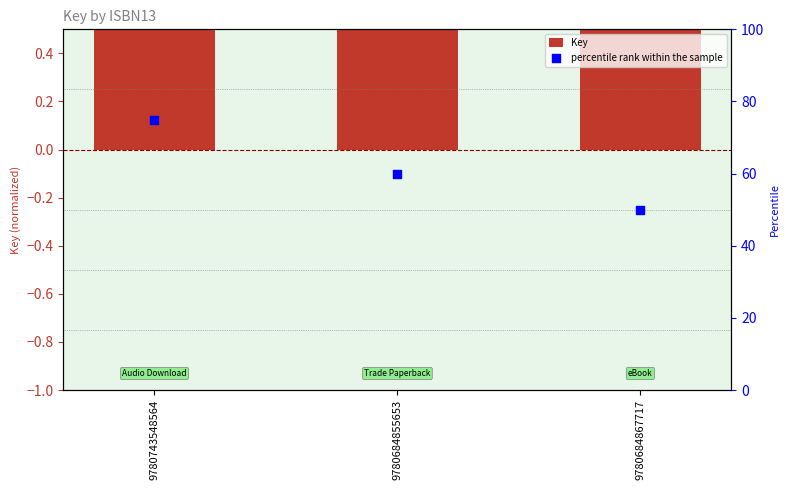

At how many categories does at least one series exceed 20?

3